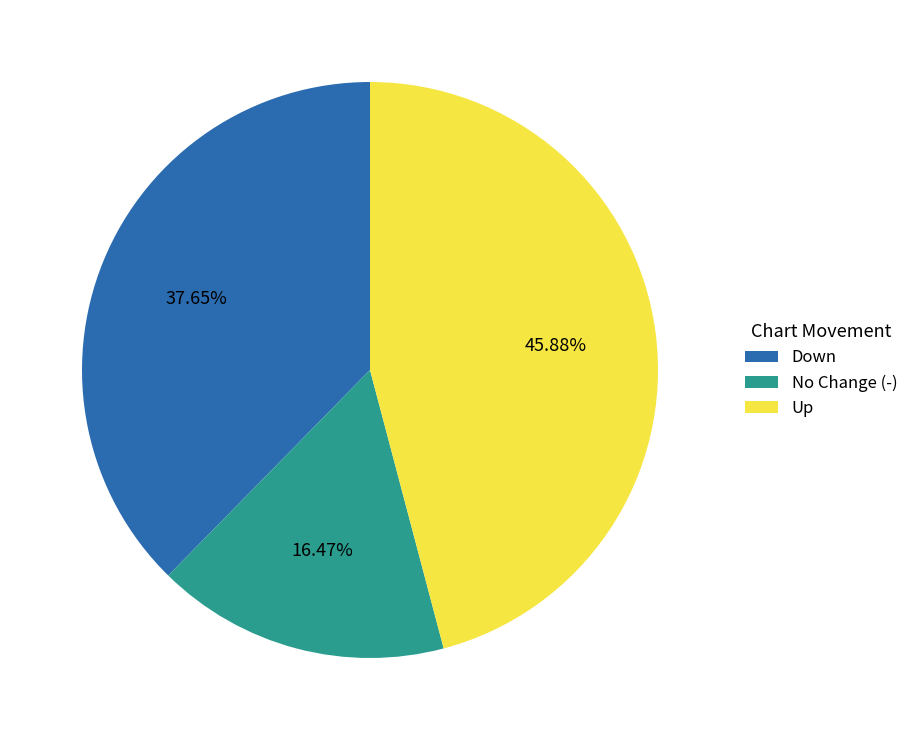

What is the largest slice in the pie chart?

Up